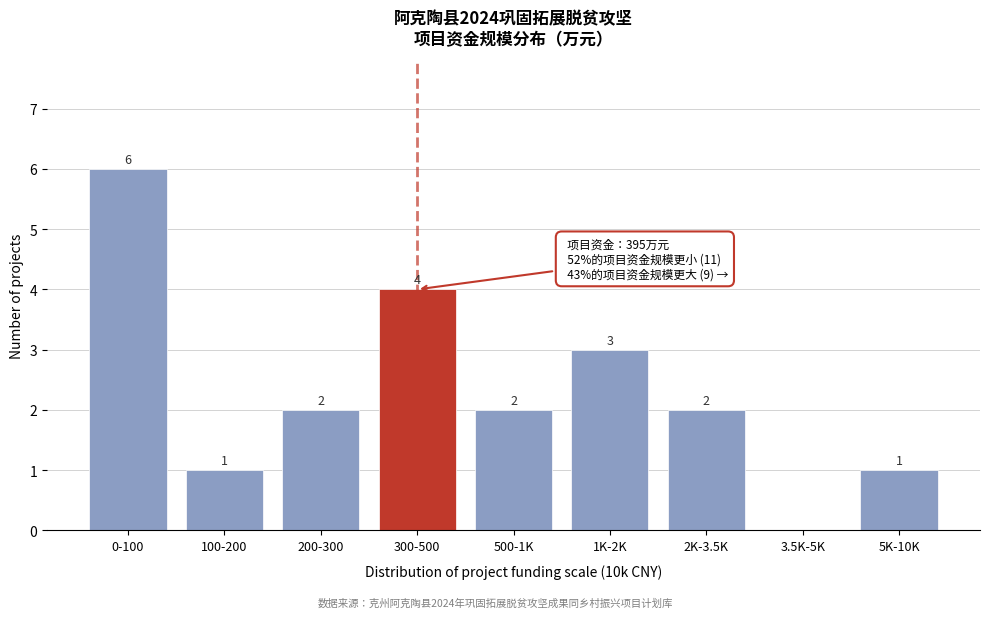

Reading left to right, what are all the values shown in this chart?

0-100=6	100-200=1	200-300=2	300-500=4	500-1K=2	1K-2K=3	2K-3.5K=2	3.5K-5K=0	5K-10K=1